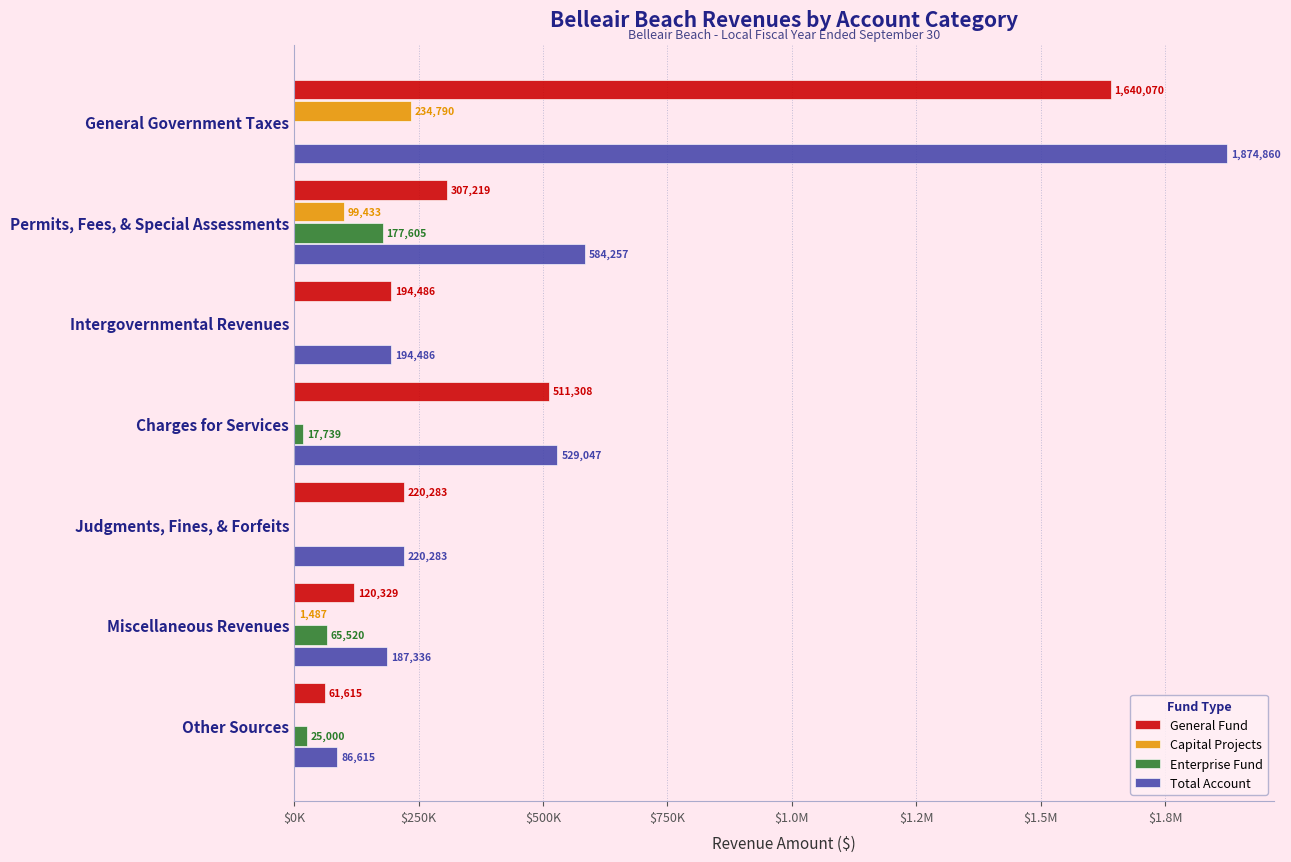

What are all the series names shown in the legend?

General Fund, Capital Projects, Enterprise Fund, Total Account